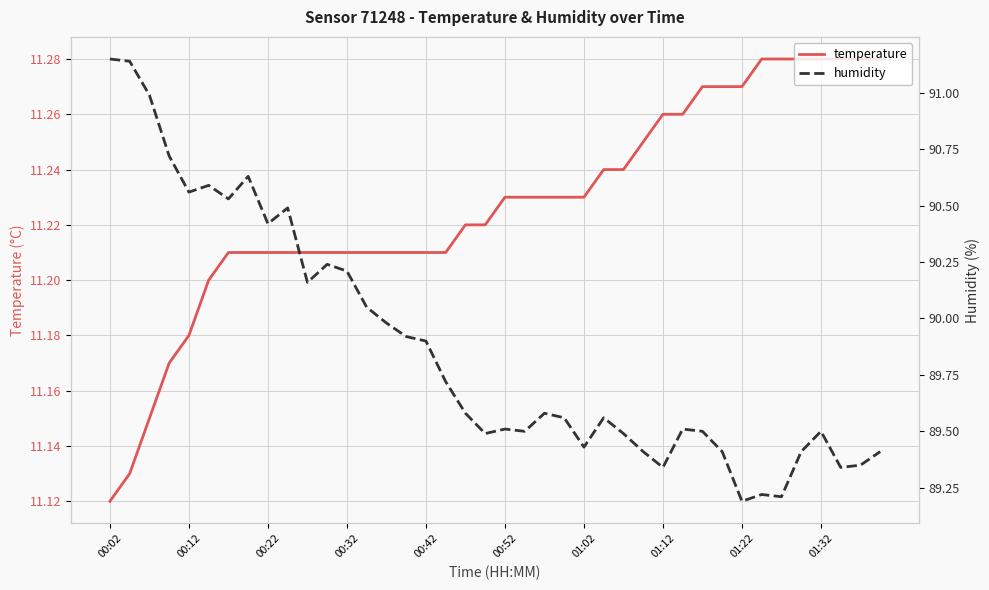

True or false: temperature has a value of 6.5 at 01:12.

False